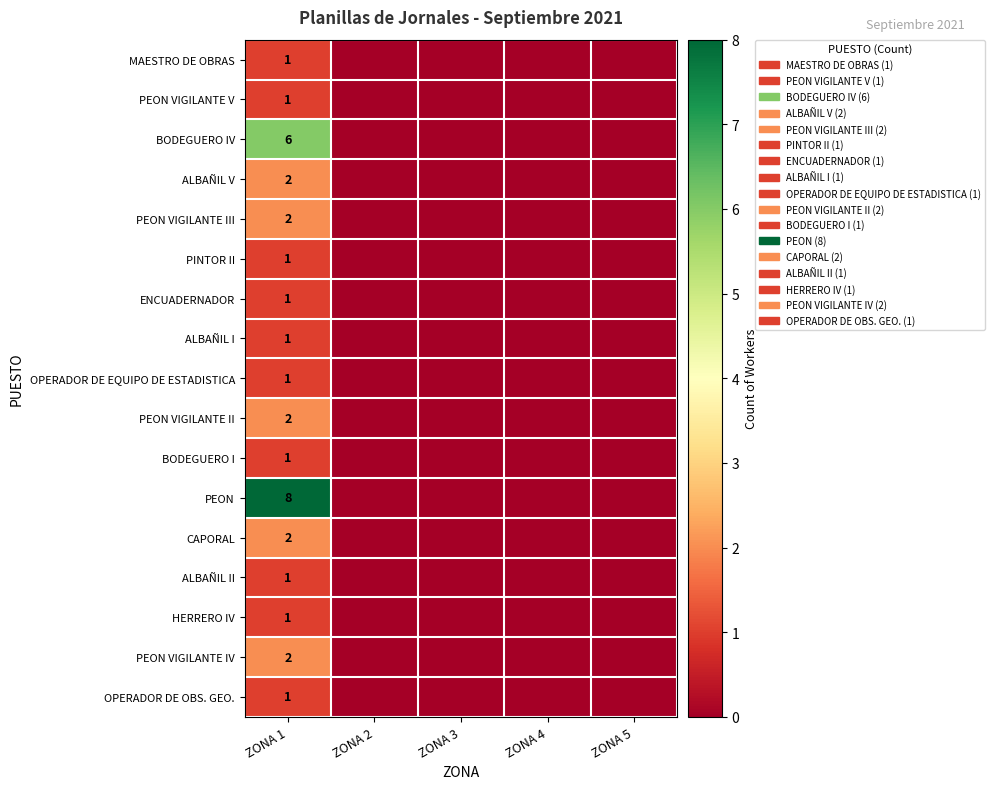

At ZONA 5, list the series in order from smallest to largest.

MAESTRO DE OBRAS, PEON VIGILANTE V, BODEGUERO IV, ALBAÑIL V, PEON VIGILANTE III, PINTOR II, ENCUADERNADOR, ALBAÑIL I, OPERADOR DE EQUIPO DE ESTADISTICA, PEON VIGILANTE II, BODEGUERO I, PEON, CAPORAL, ALBAÑIL II, HERRERO IV, PEON VIGILANTE IV, OPERADOR DE OBS. GEO.